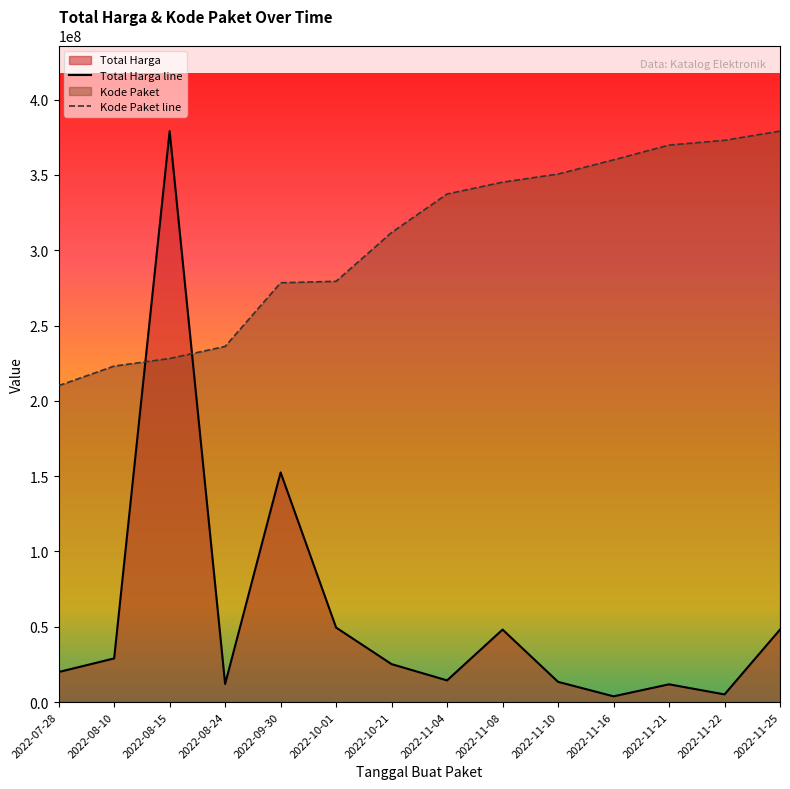

The value of Total Harga line at 2022-09-30 is 243390780.4. True or false?

False